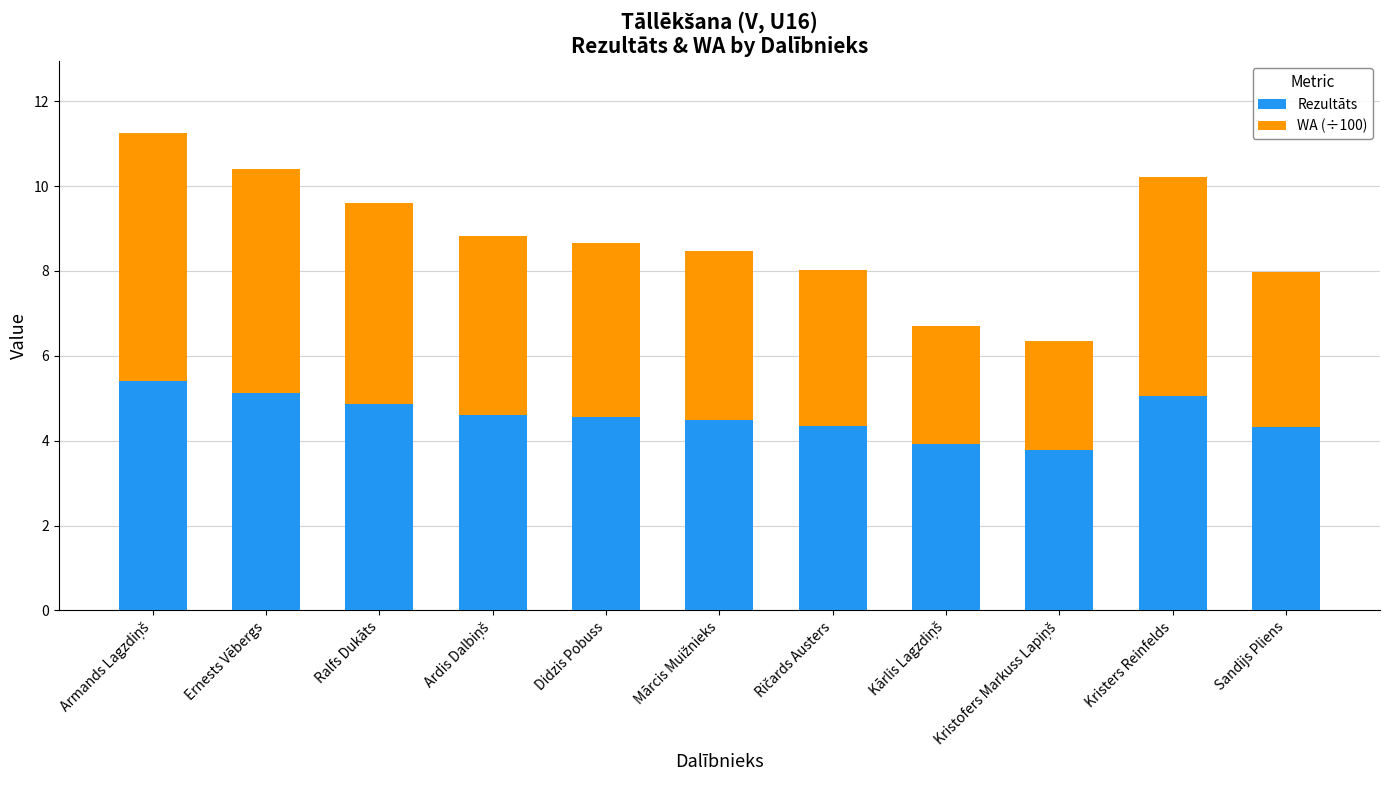

What is the total value across all series at Sandijs Pliens?

8.0